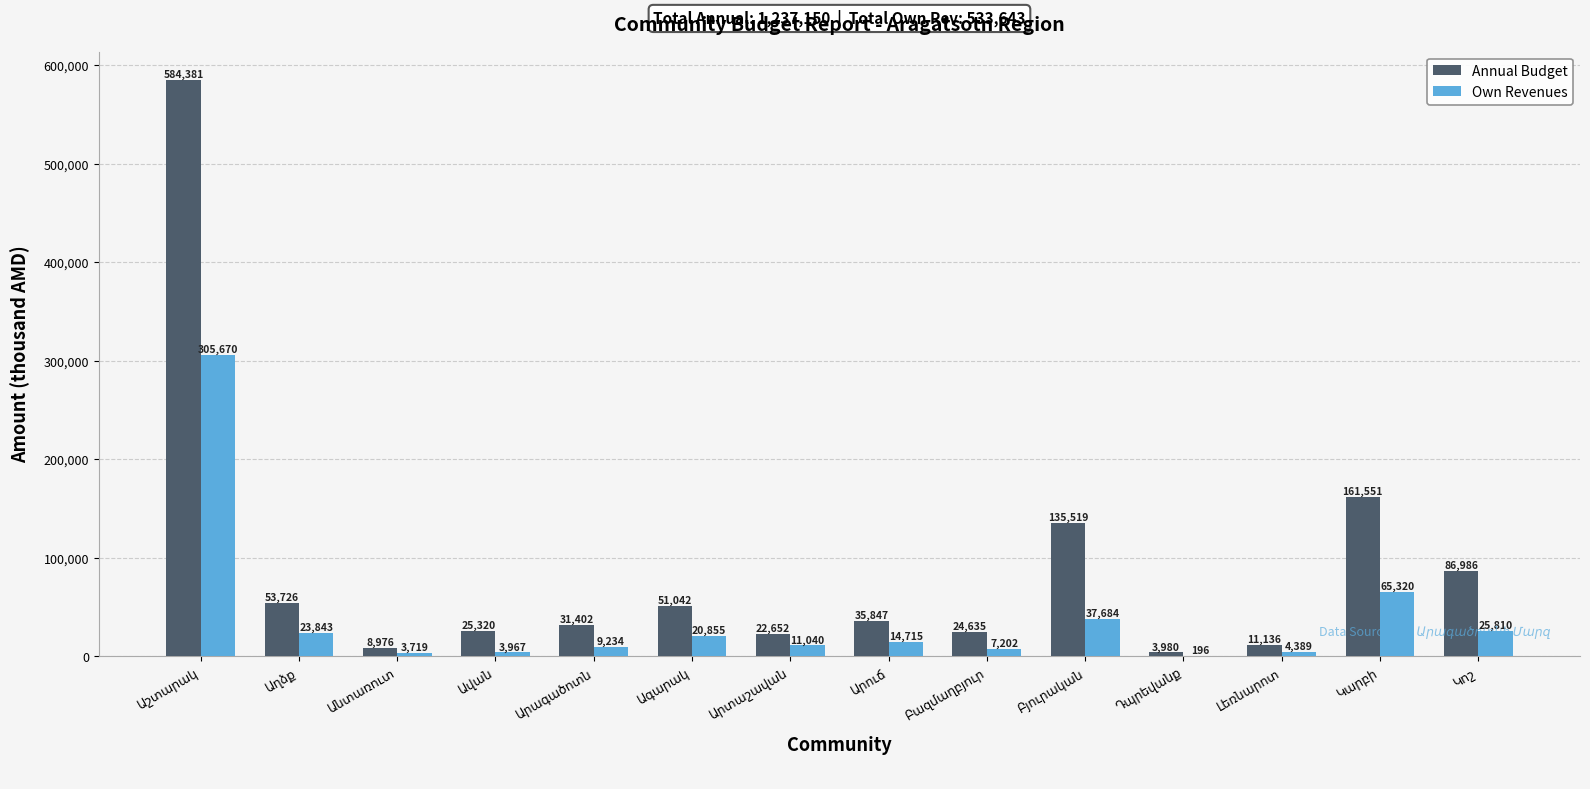

Which series has the largest total across all categories?

Annual Budget